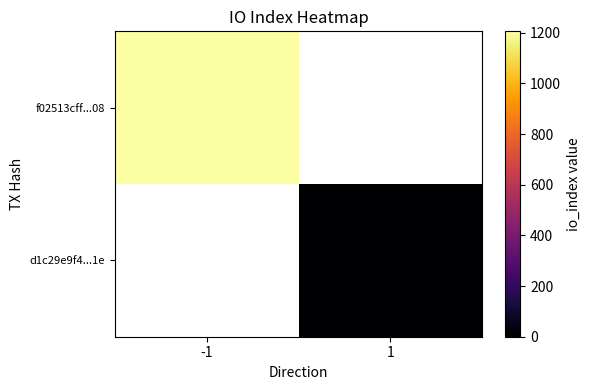

Rank the series by their maximum value, from lowest to highest.

f02513cff...08, d1c29e9f4...1e